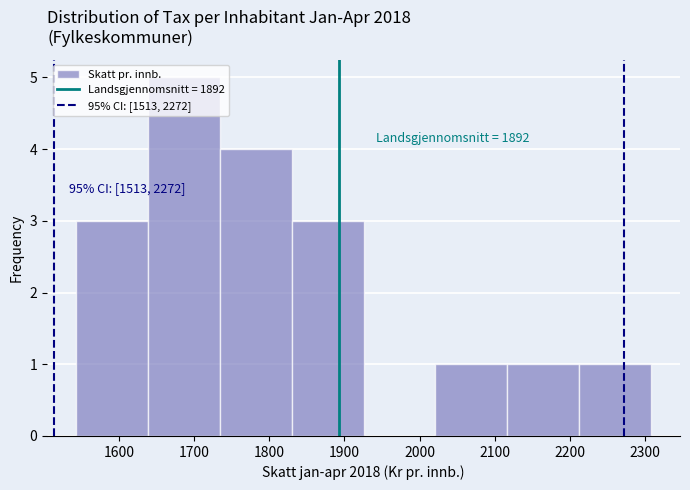

Which range on the x-axis has the tallest bar?

1640 to 1730